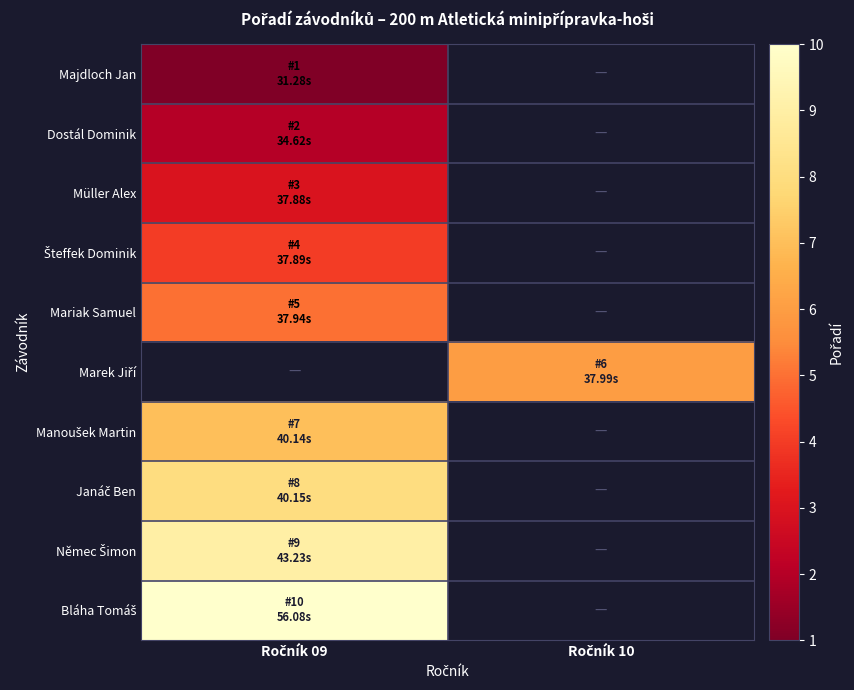

Is it true that Majdloch Jan equals 0.6 at Ročník 09?

False